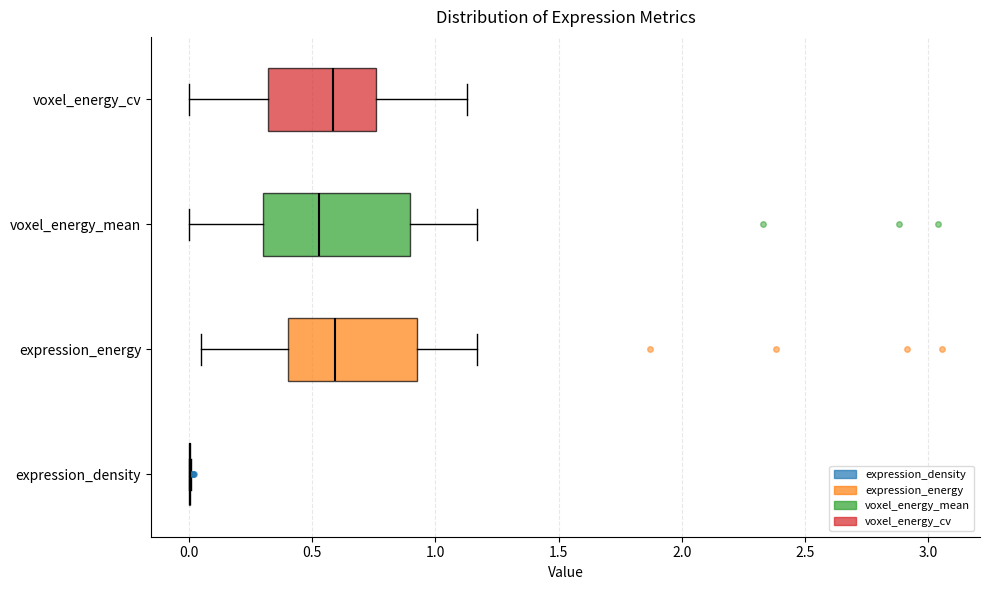

Reading bottom to top, read every box against the x-axis: the position of its median line, the range the box covers, and the ends of its whiskers. The values are not printed on the chart, so give them approximately, as read against the axis.

expression_density: box collapsed to a line at 0.00, whiskers 0.00 to 0.00
expression_energy: median 0.60, box 0.40 to 0.90, whiskers 0.05 to 1.15
voxel_energy_mean: median 0.55, box 0.30 to 0.90, whiskers 0.00 to 1.15
voxel_energy_cv: median 0.60, box 0.30 to 0.75, whiskers 0.00 to 1.15